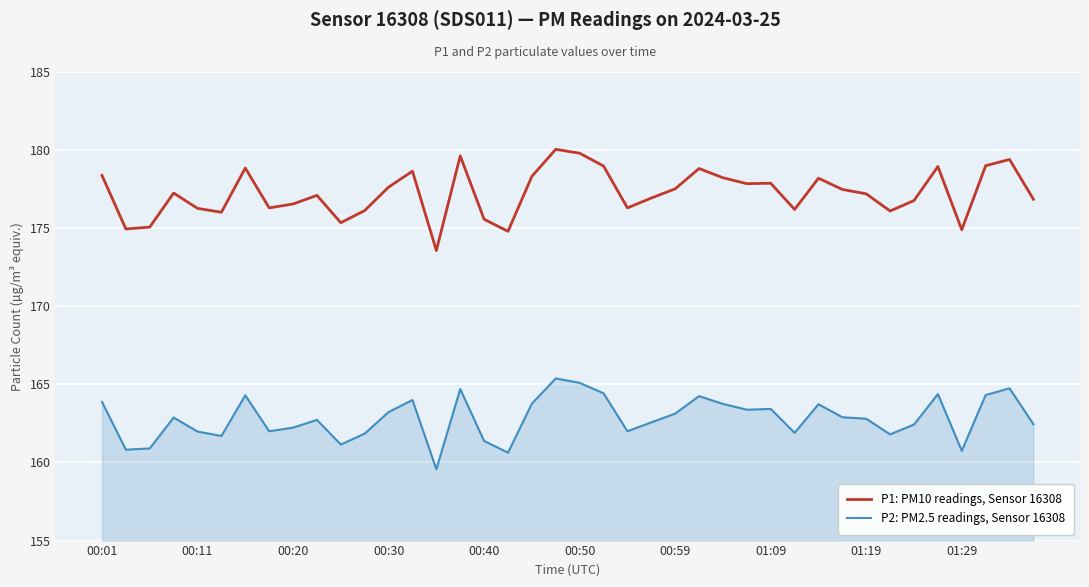

List the series in order of their overall mean, lowest first.

P2: PM2.5 readings, Sensor 16308, P1: PM10 readings, Sensor 16308